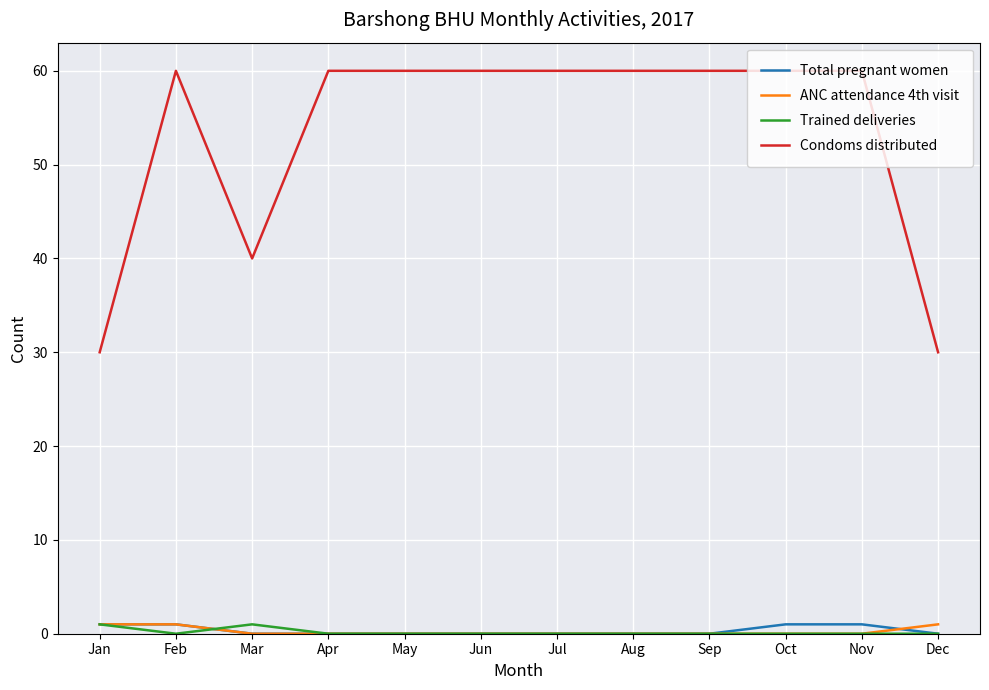

Which series has the largest range (max minus min)?

Condoms distributed